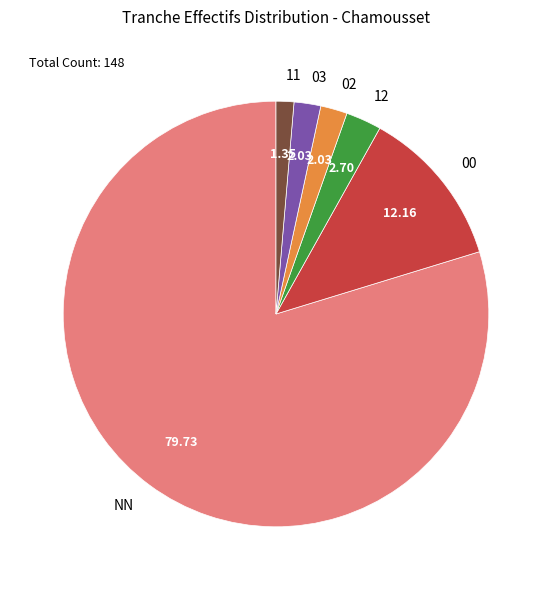

What is the ratio of the value at NN to the value at 12?

29.5